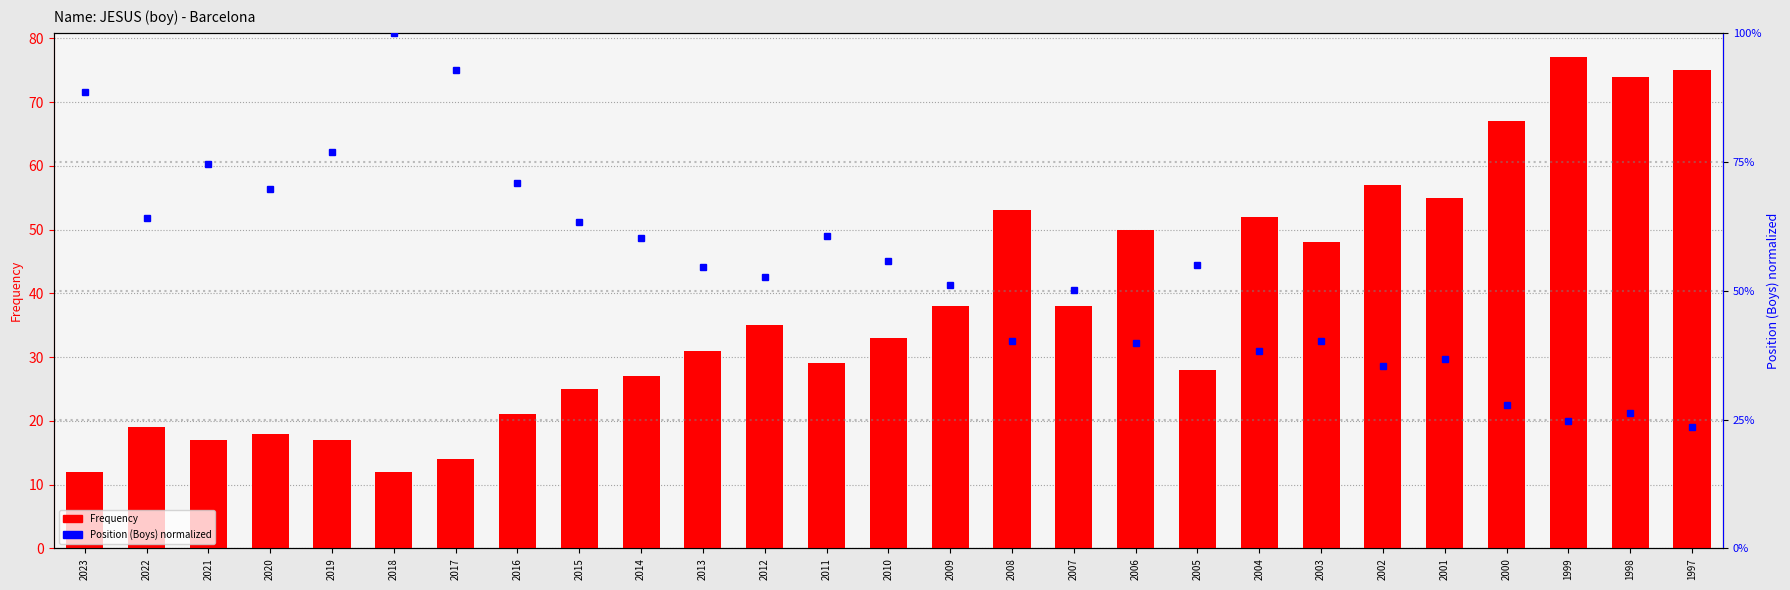

Does the chart contain any negative values?

No